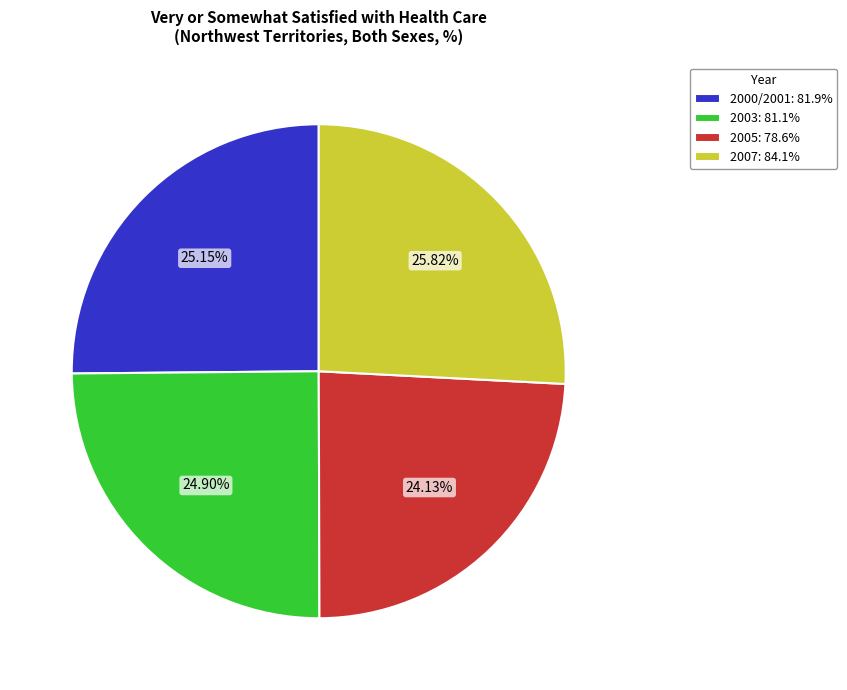

How many segments does this pie chart have?

4